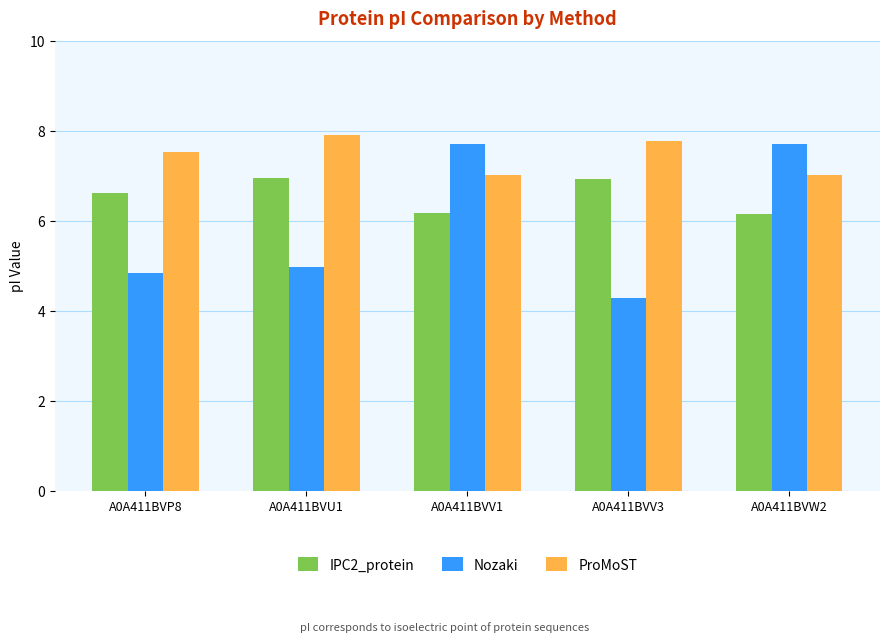

Which label corresponds to the smallest value in the chart?

A0A411BVV3